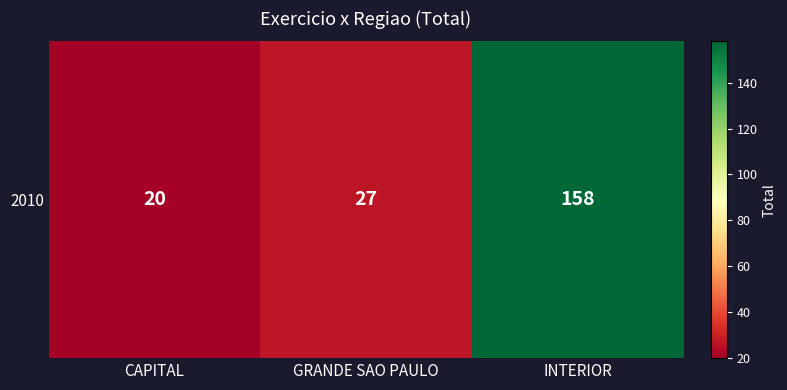

What is the greatest value displayed?

158